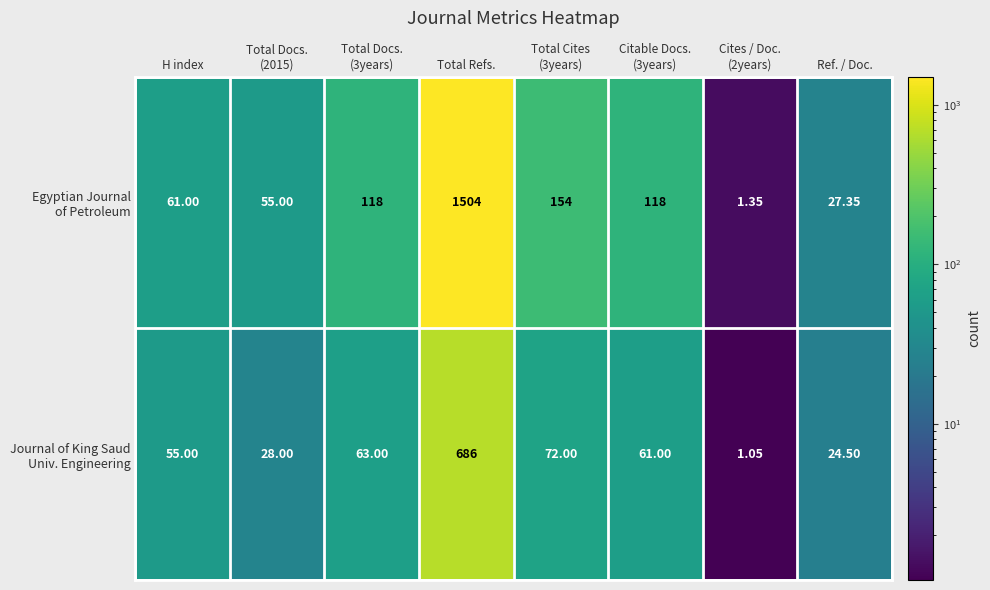

At which category is the sum across all series the highest?

Total Refs.